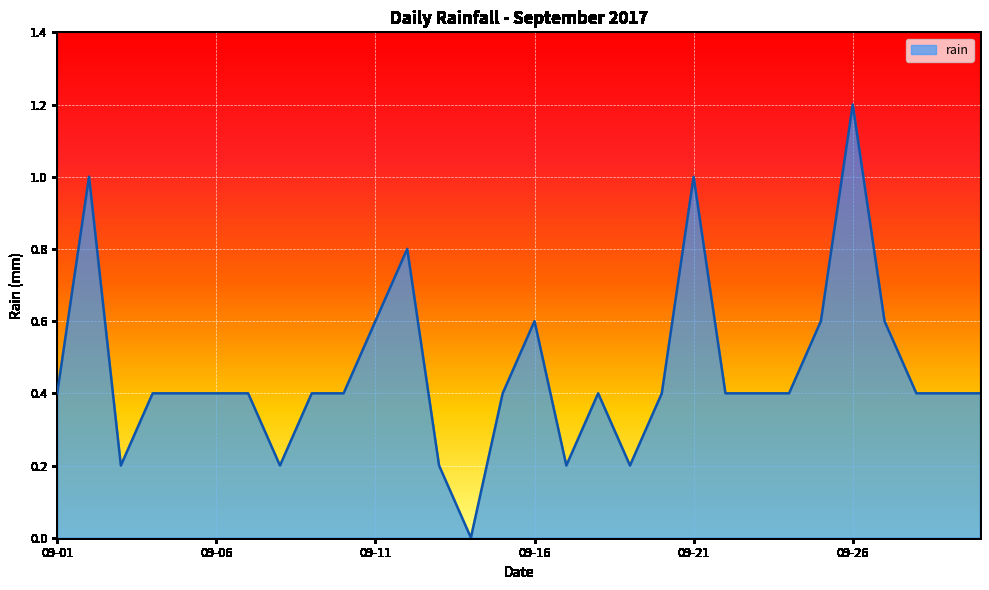

Does the chart have visible grid lines?

Yes